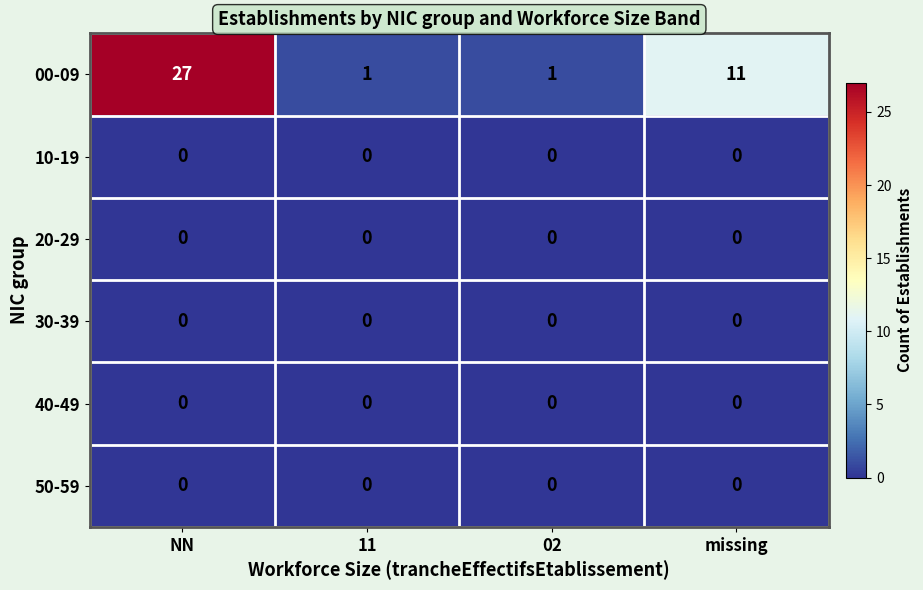

Between NN and 11, which series saw the biggest shift?

00-09